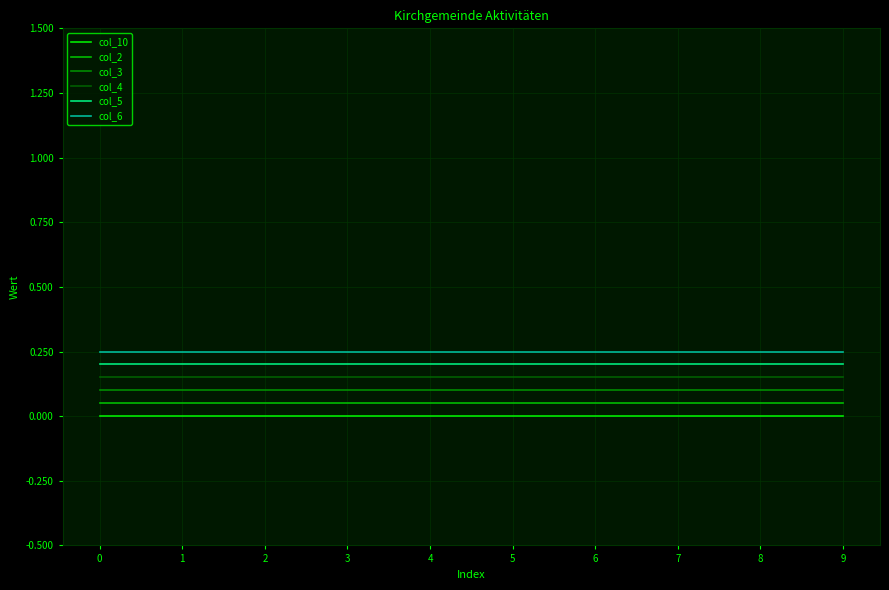

True or false: col_3 and col_2 intersect in this chart.

False